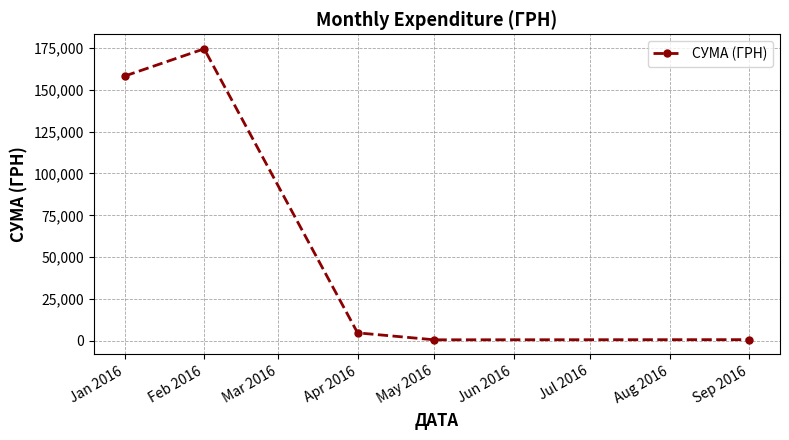

What is the ratio of the value at Apr 2016 to the value at May 2016?

8.5